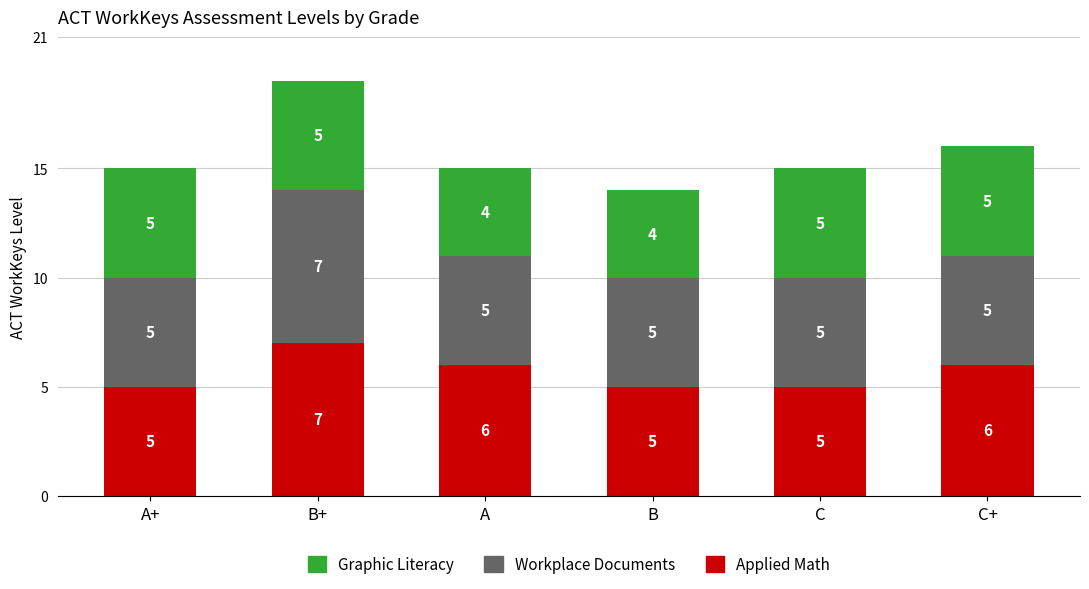

What value does the Applied Math series have at C+?

6